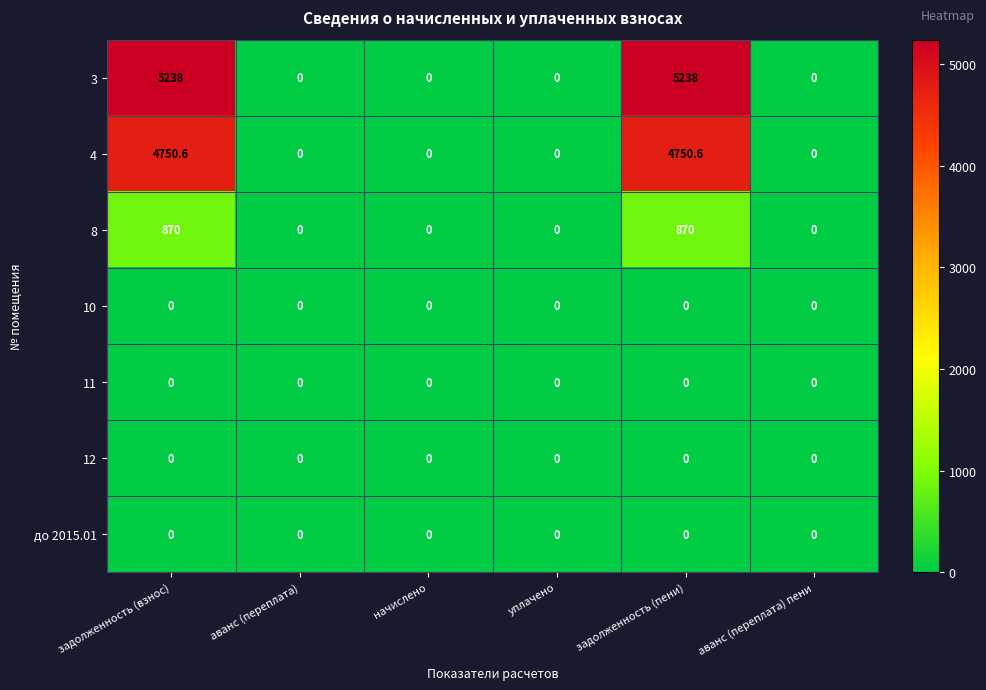

What is the spread (max minus min) of values at задолженность (взнос)?

5238.0